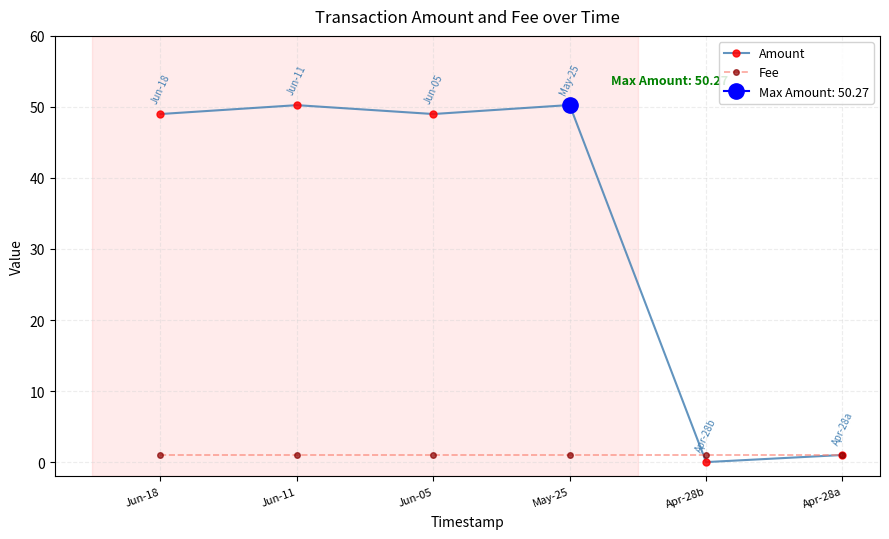

The Fee series shows 1.0 at Jun-18. True or false?

True